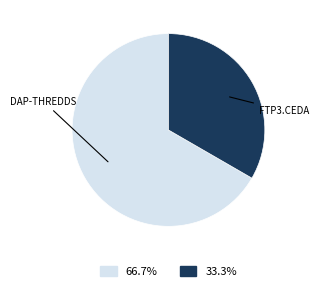

Does any single category account for the majority?

Yes